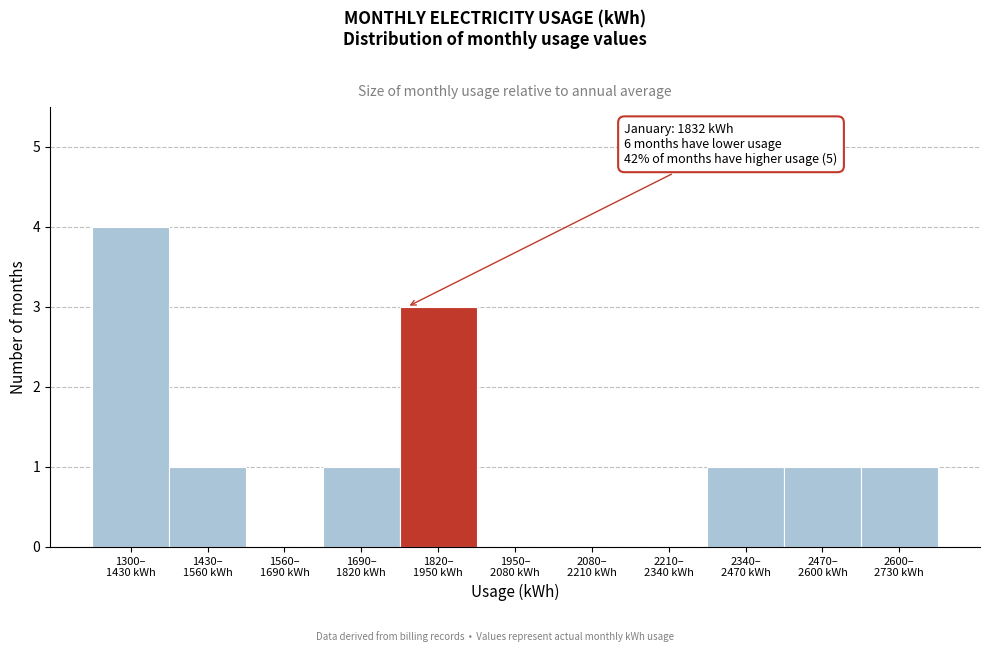

What is the greatest value displayed?

4